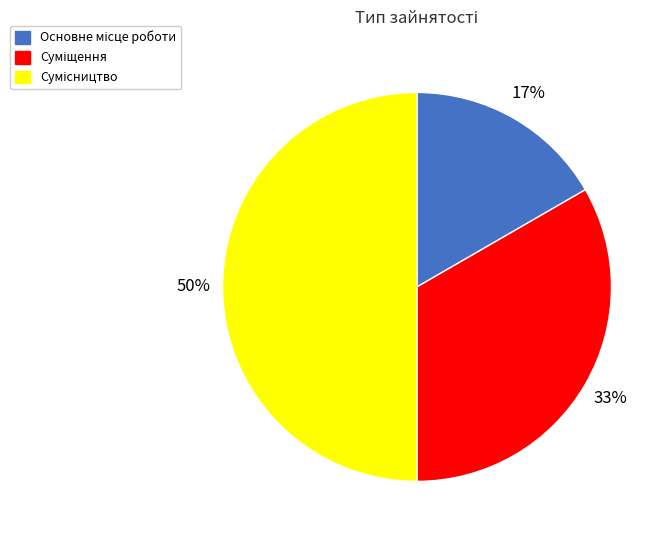

To the nearest percent, what is the difference between the largest and smallest slice percentages?

33%